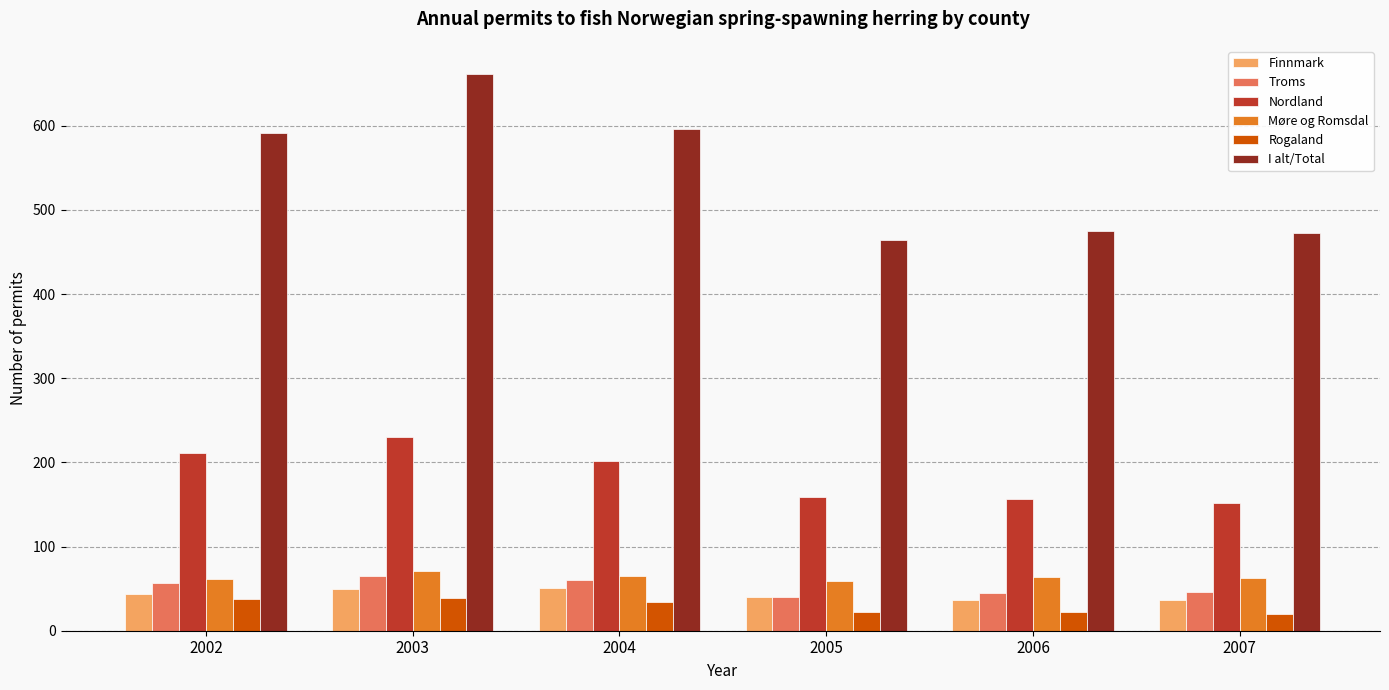

Which series has the largest total across all categories?

I alt/Total